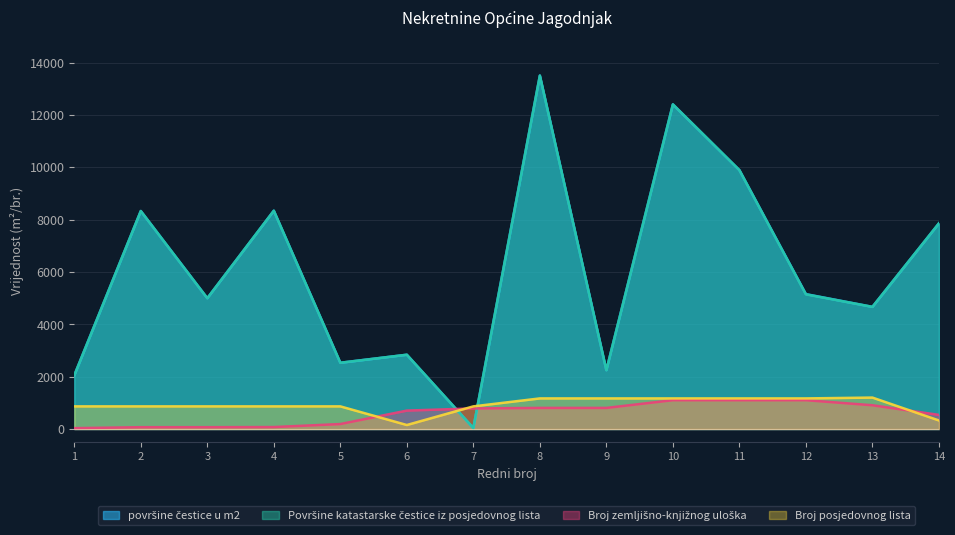

At which category does Broj posjedovnog lista reach its first local peak?

13